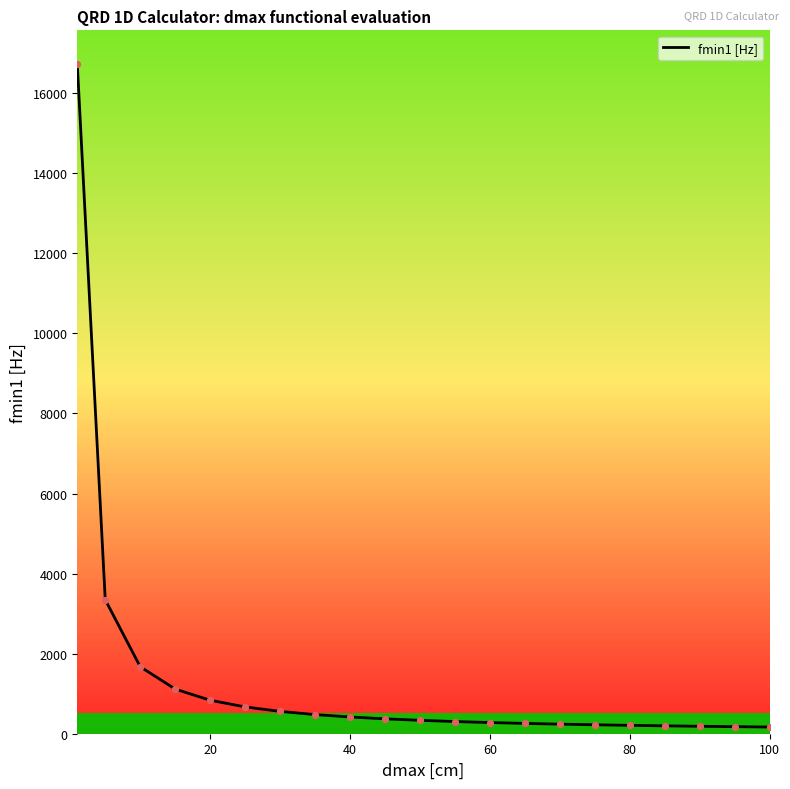

What is the difference between the maximum and minimum values?

16567.8